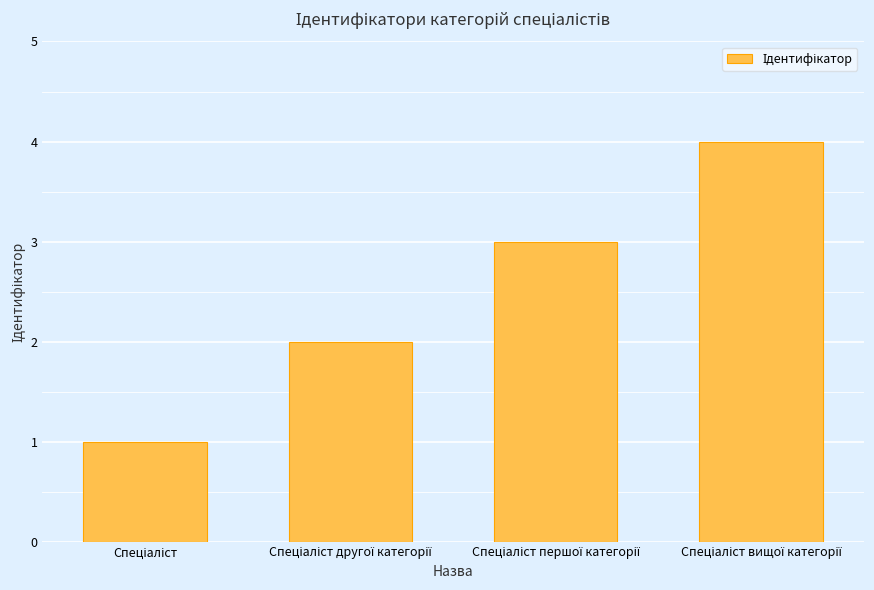

Does the chart contain stacked bars?

No